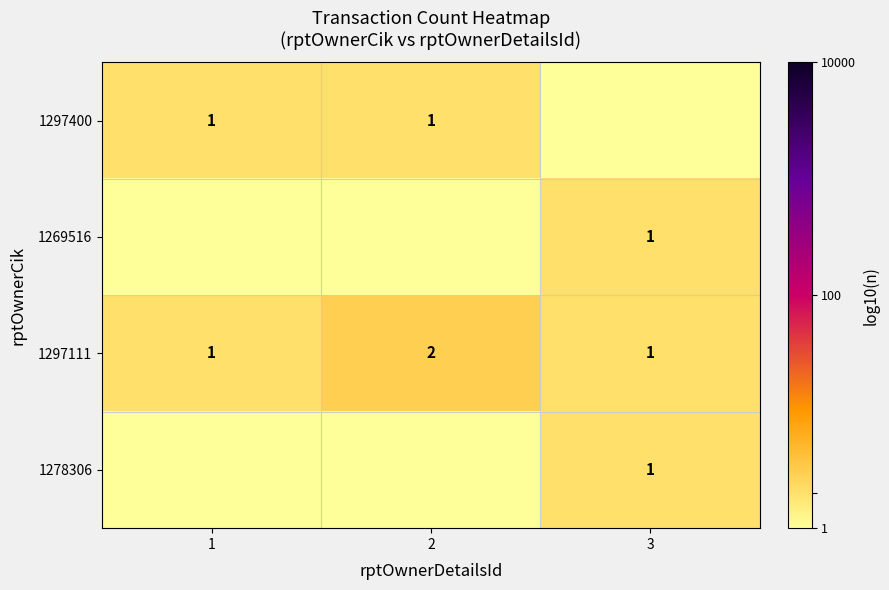

How many 1297111 values are between 1 and 2?

3